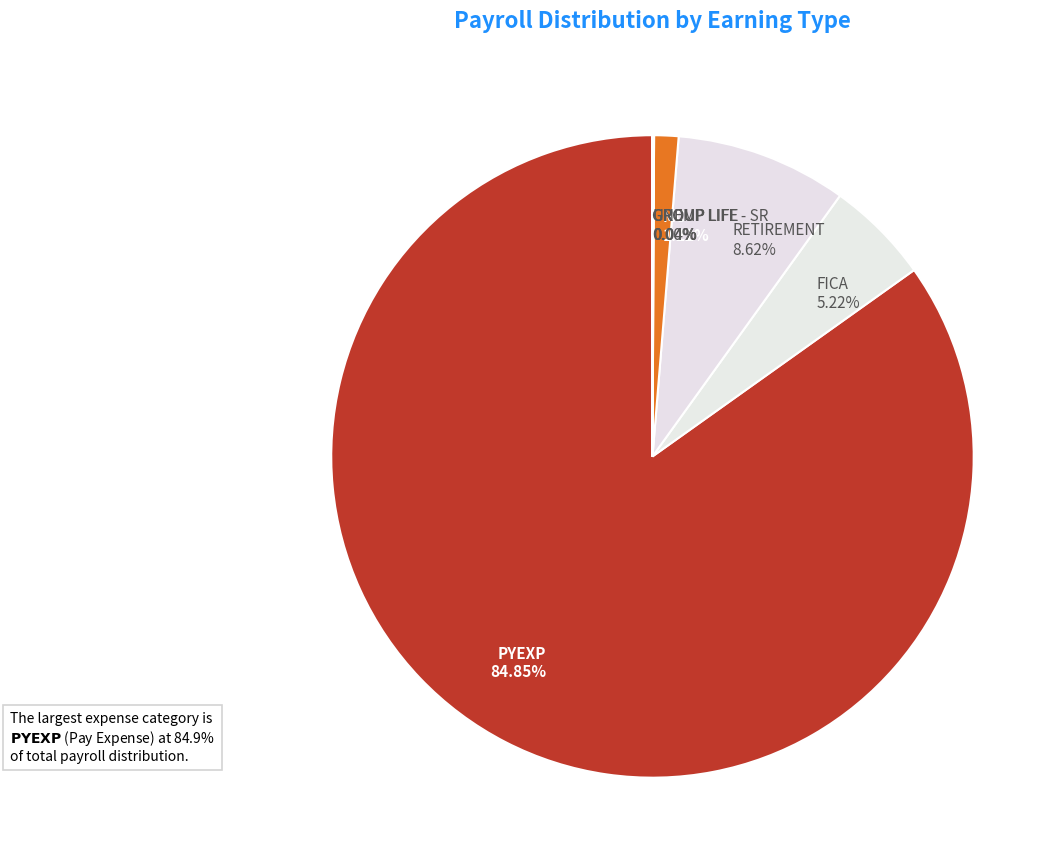

Which category has the biggest portion of the pie?

PYEXP 84.85%